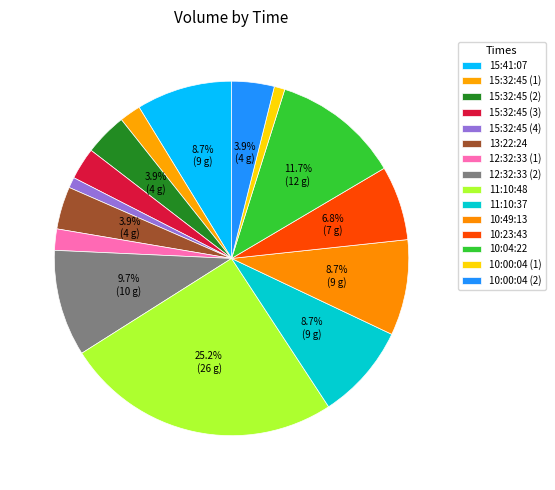

Which slice is the largest?

11:10:48